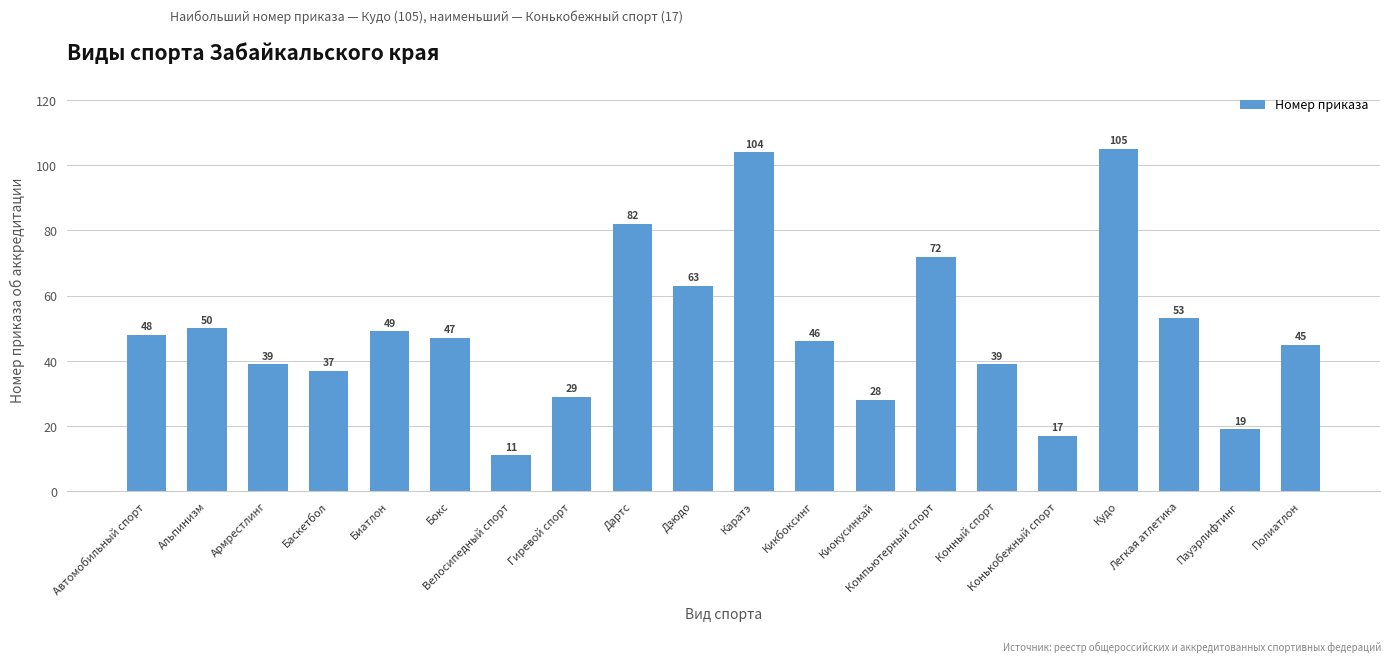

What is the greatest value displayed?

105